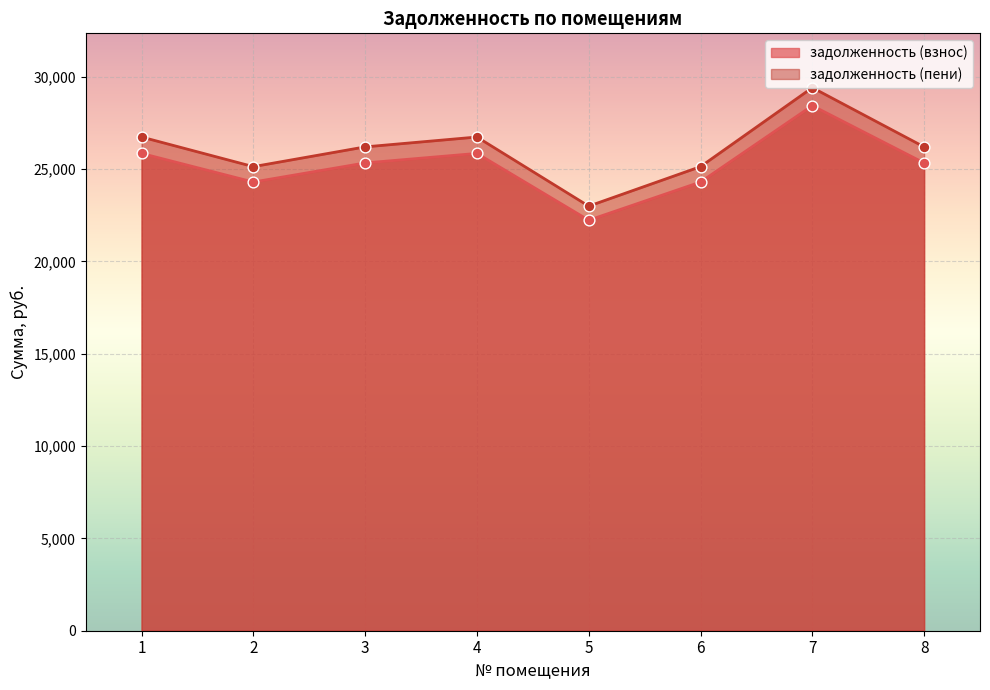

What is the total value across all series at 6?

49440.2